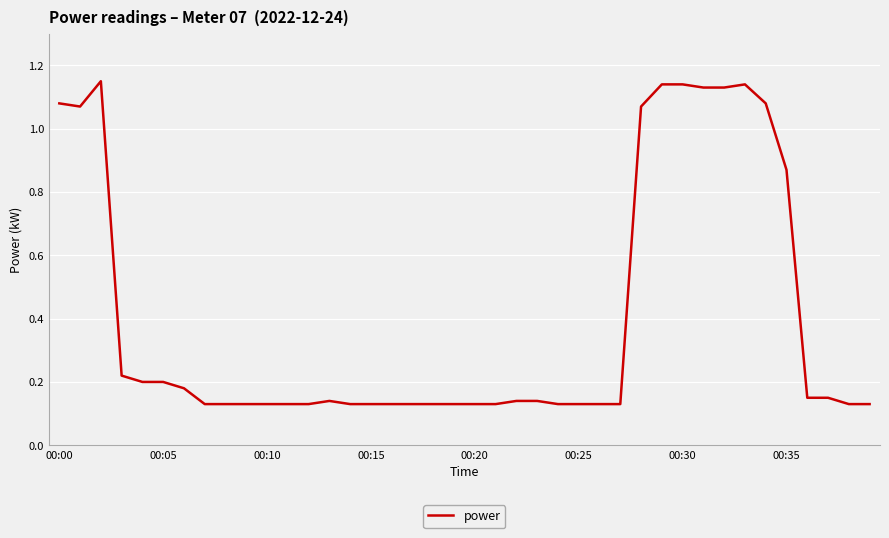

What is the difference between the maximum and minimum values?

1.0